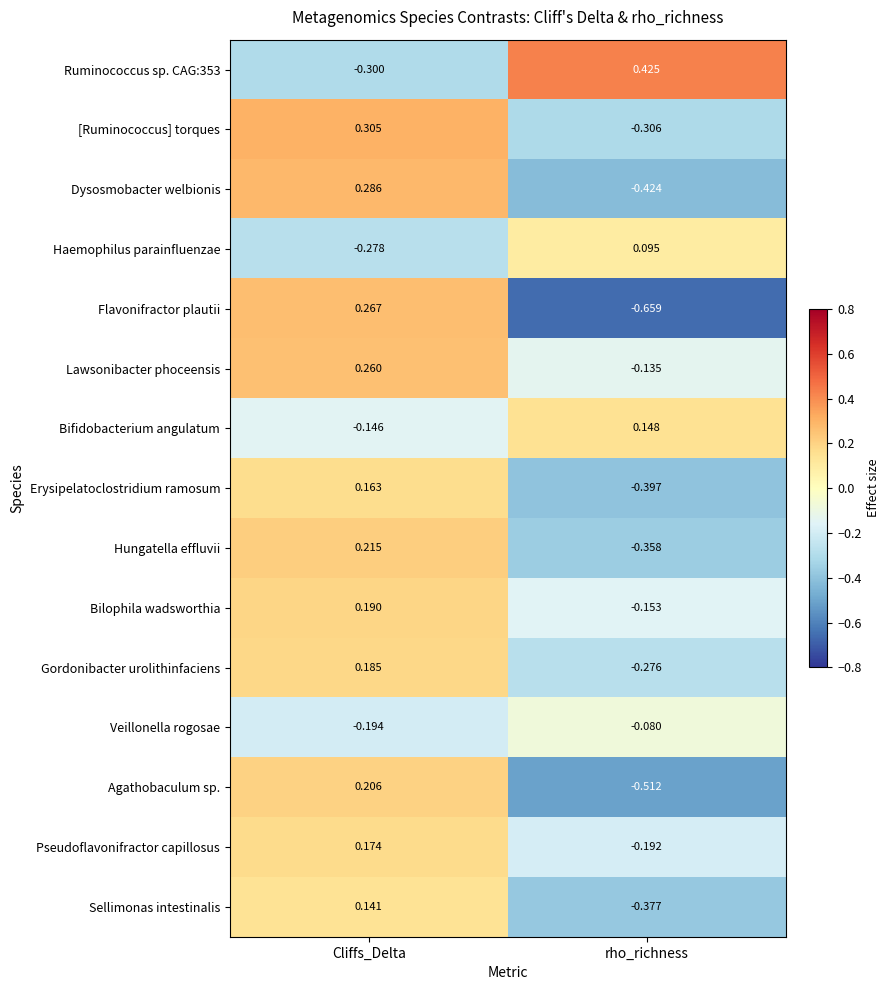

Which series has the widest spread of values?

Flavonifractor plautii